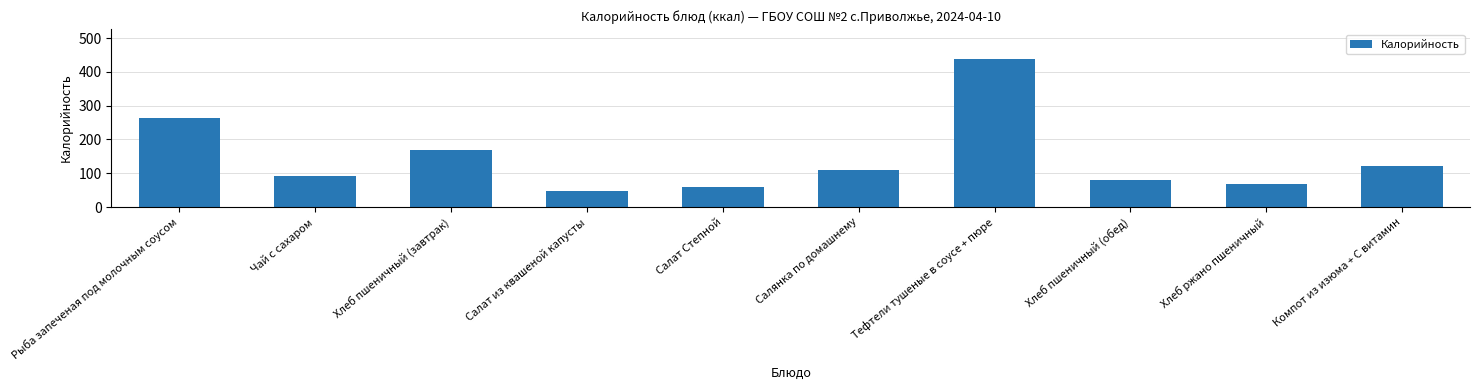

List the labels in order of value, largest first.

Тефтели тушеные в соусе + пюре, Рыба запеченая под молочным соусом, Хлеб пшеничный (завтрак), Компот из изюма + С витамин, Салянка по домашнему, Чай с сахаром, Хлеб пшеничный (обед), Хлеб ржано пшеничный, Салат Степной, Салат из квашеной капусты